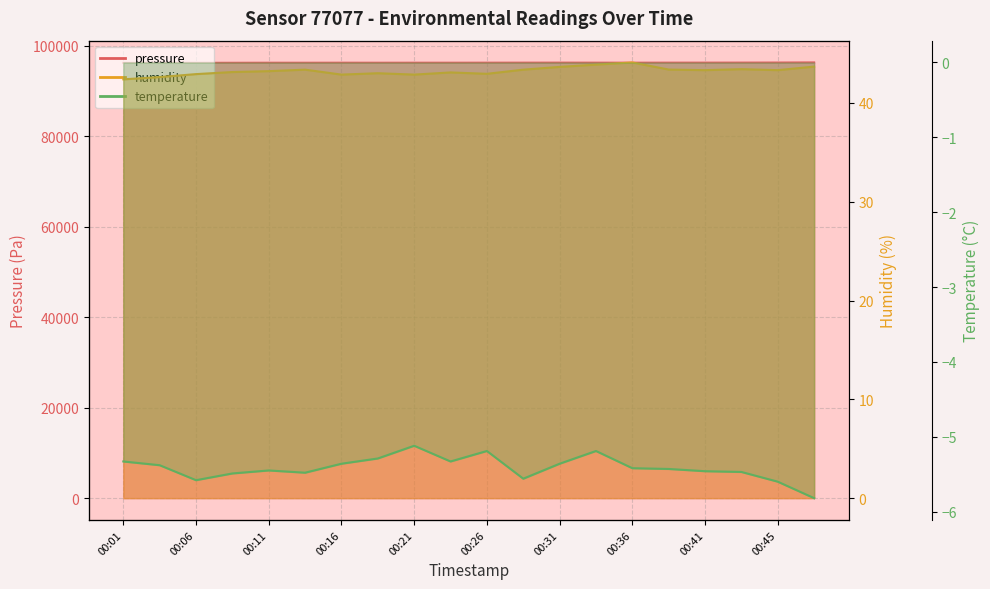

What is the maximum value shown in the chart?

96272.4